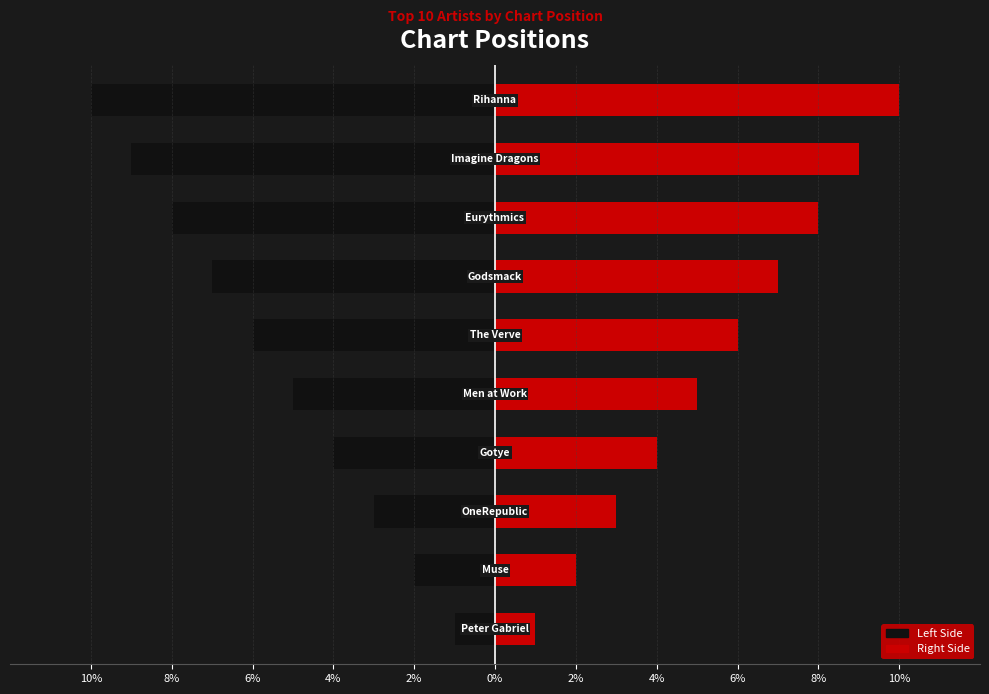

Is it true that Right equals 1 at 10%?

False